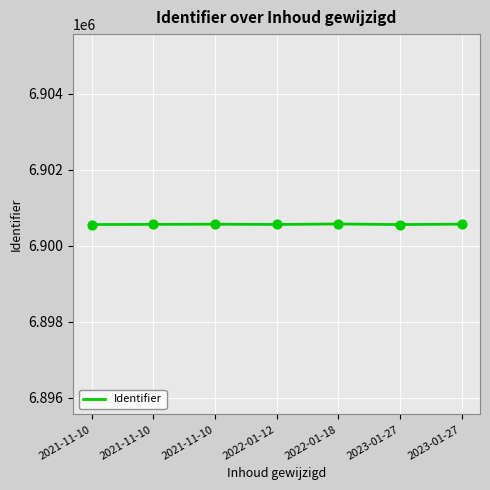

How many values are below 6900560?

3